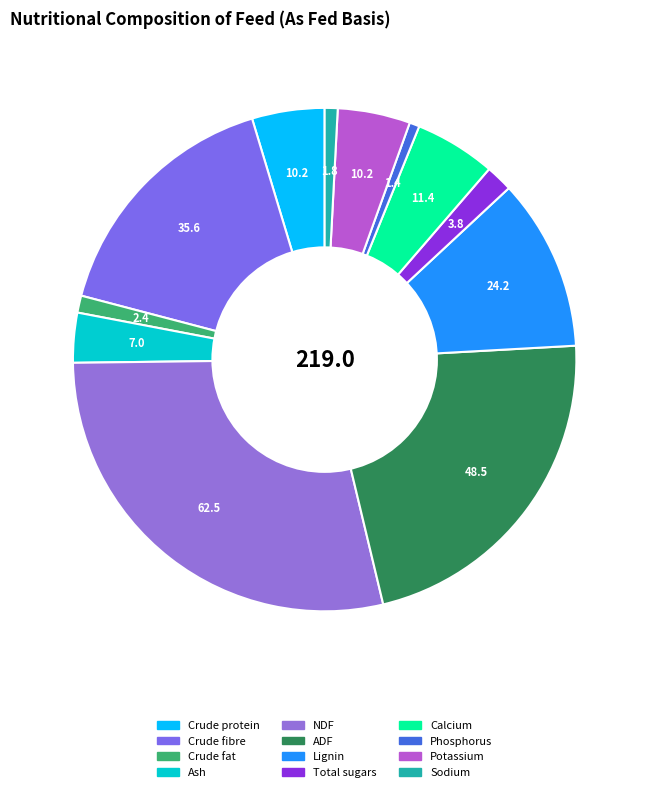

To the nearest percent, what is the average slice percentage?

8%